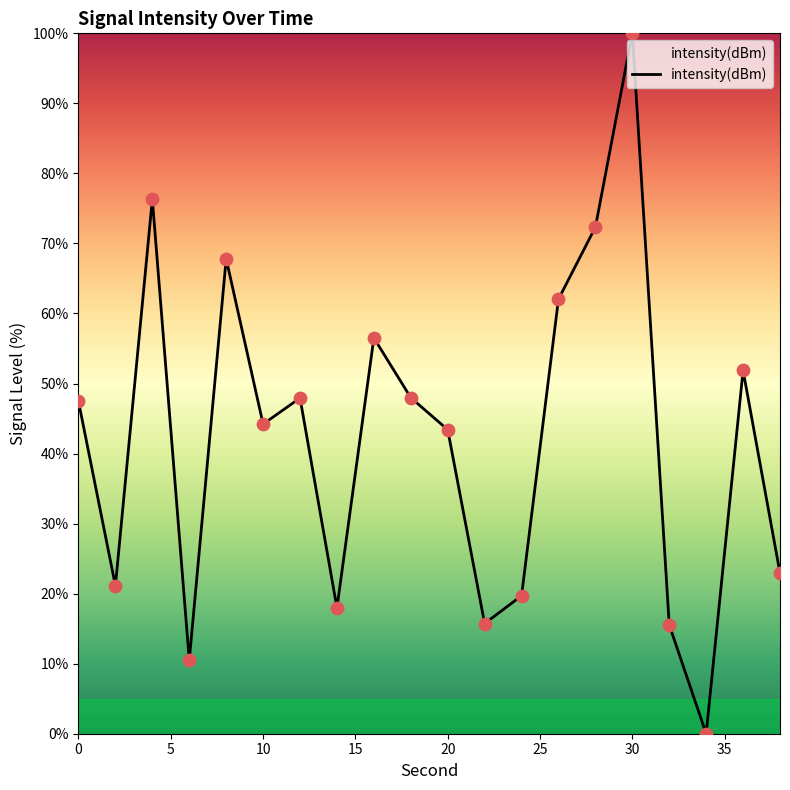

What is the difference between the maximum and minimum values?

100.0